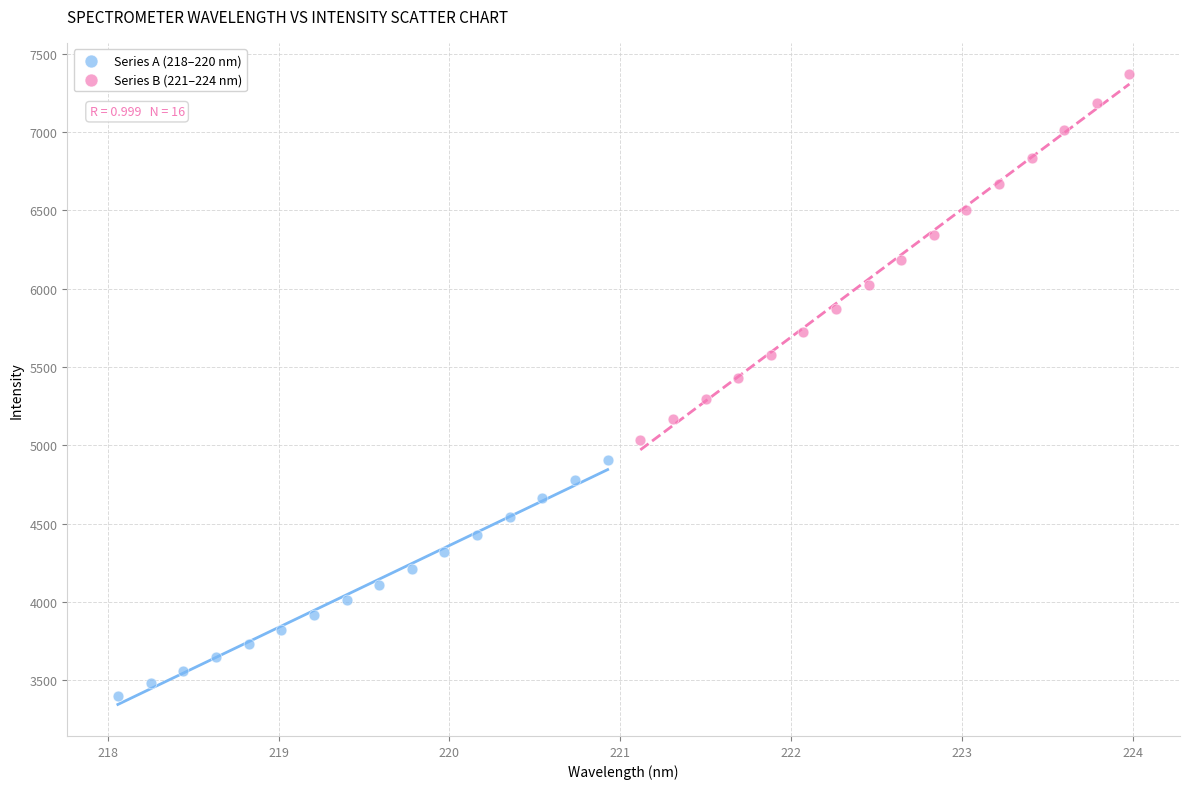

Which series has the largest Y range (max minus min)?

Series B (221–224 nm)